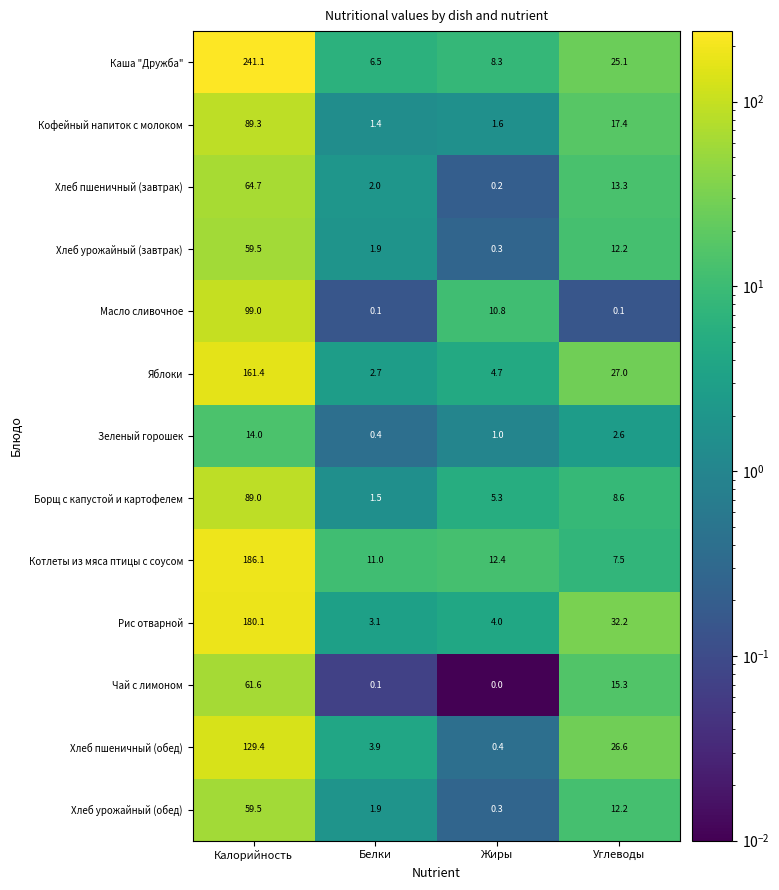

What is the difference between the Борщ с капустой и картофелем values at Углеводы and Жиры?

3.3